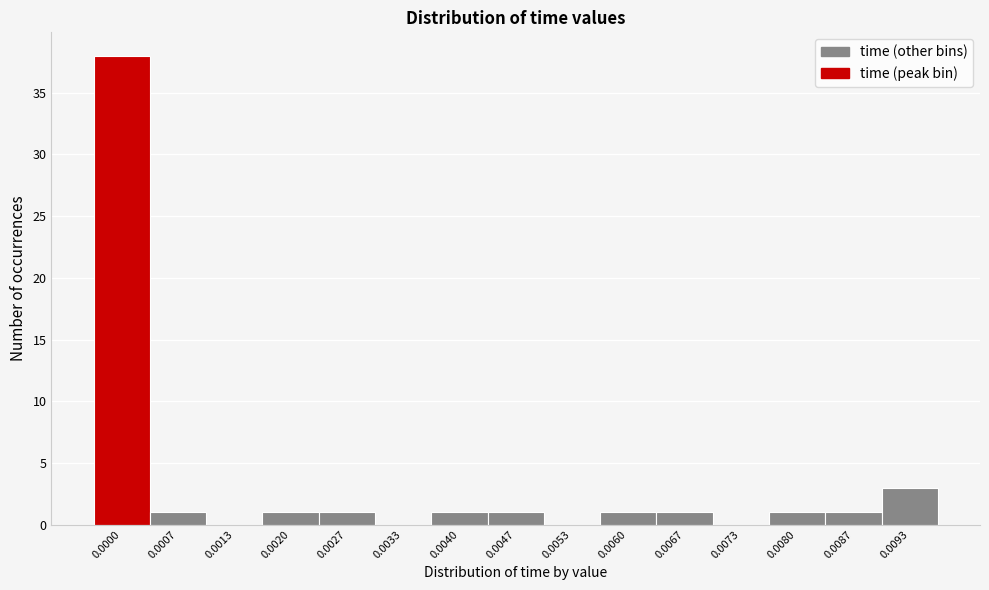

Reading left to right, list all the values displayed in this chart.

0.0000=38	0.0007=1	0.0013=0	0.0020=1	0.0027=1	0.0033=0	0.0040=1	0.0047=1	0.0053=0	0.0060=1	0.0067=1	0.0073=0	0.0080=1	0.0087=1	0.0093=3